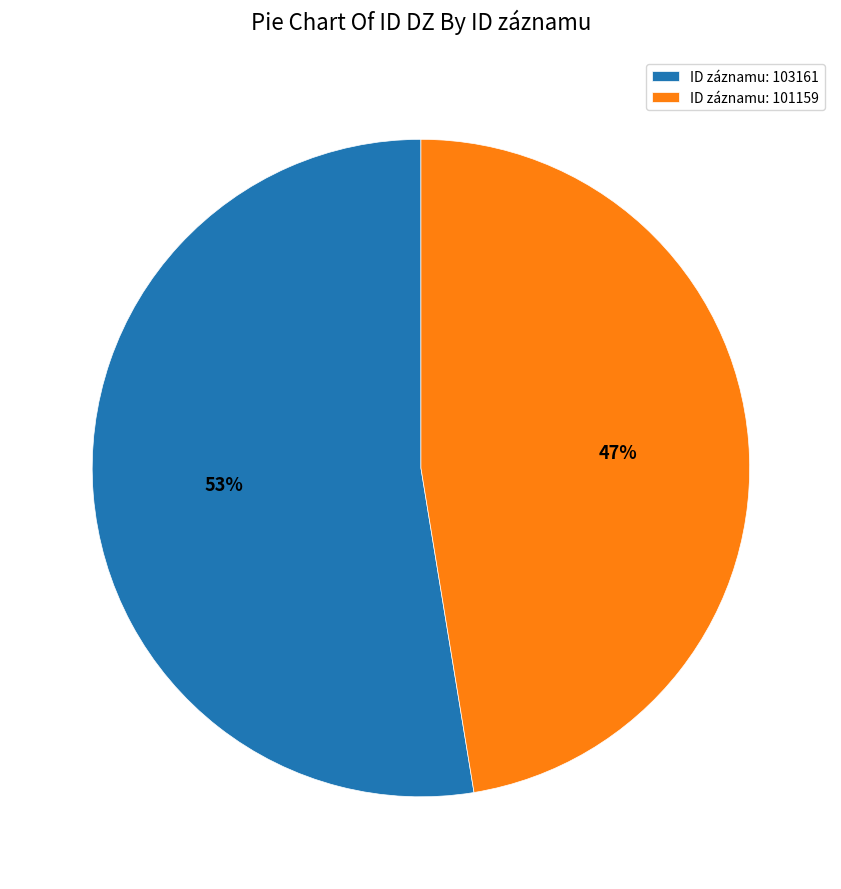

To the nearest percent, what is the combined percentage of ID záznamu: 101159 and ID záznamu: 103161?

100%